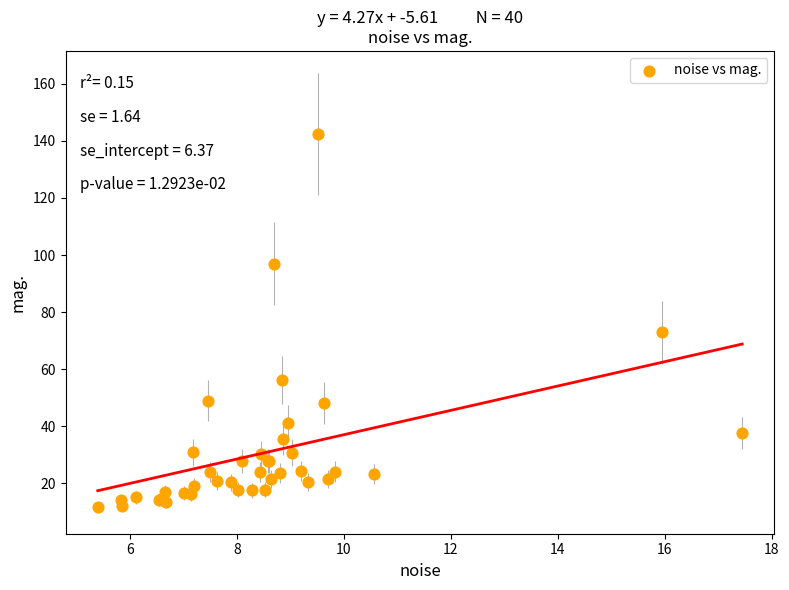

What Y value in the scatter plot is closest to 77?

72.9